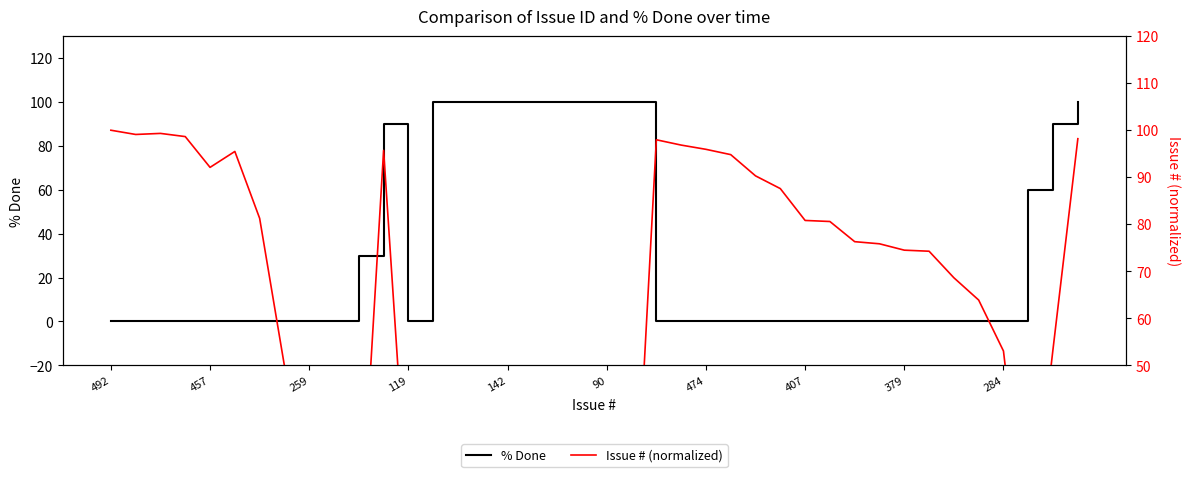

True or false: % Done has a value of 0 at 492.

True